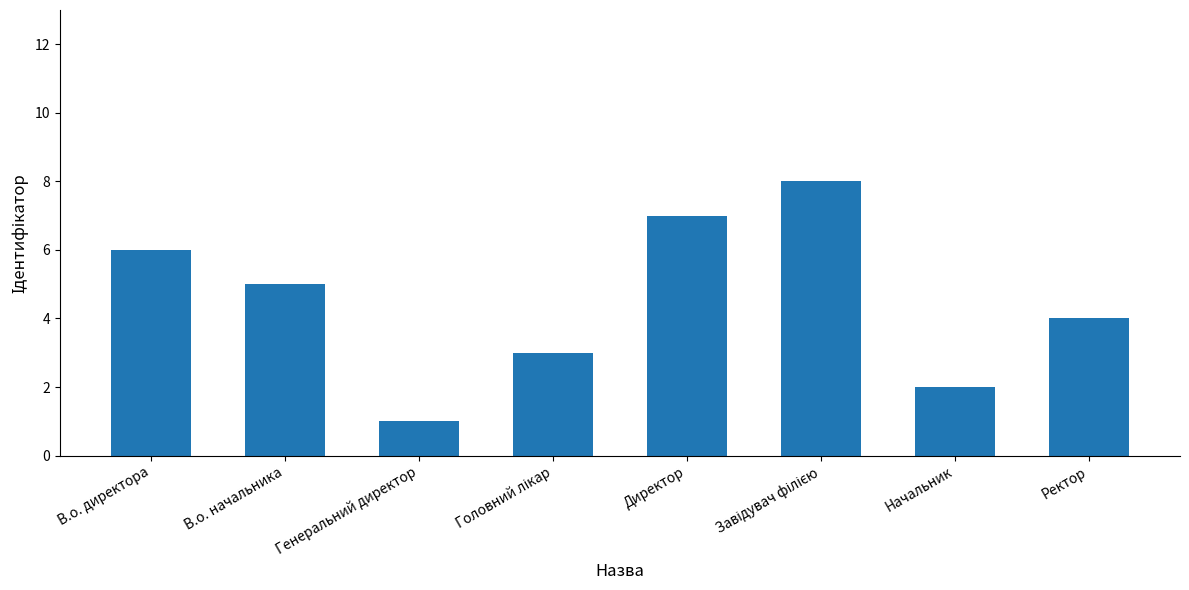

What position from the right is Начальник?

2